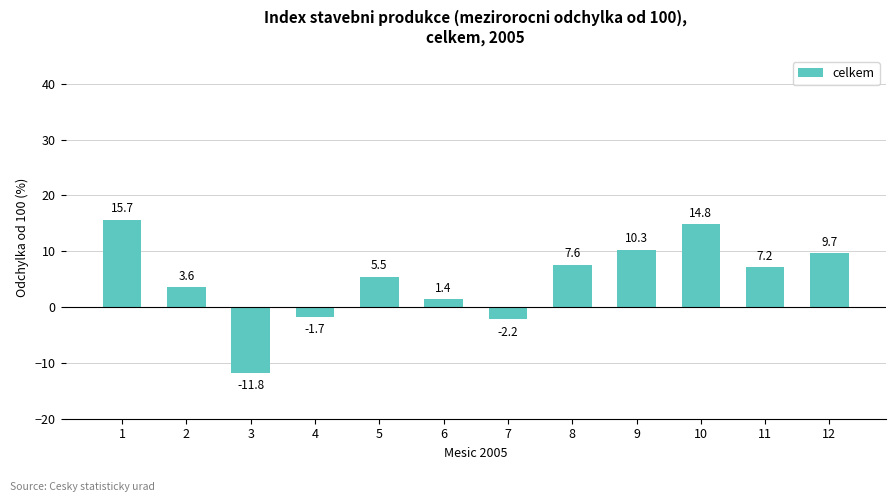

Reading right to left, extract all data points from this chart.

9.7	7.2	14.8	10.3	7.6	-2.2	1.4	5.5	-1.7	-11.8	3.6	15.7